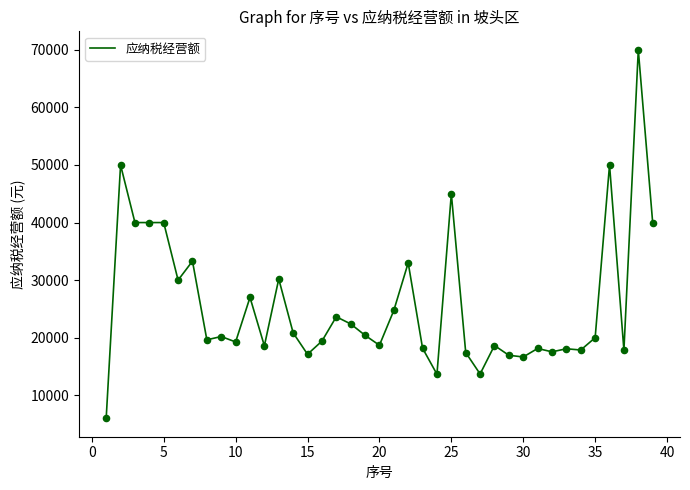

What is the maximum value shown in the chart?

70000.0